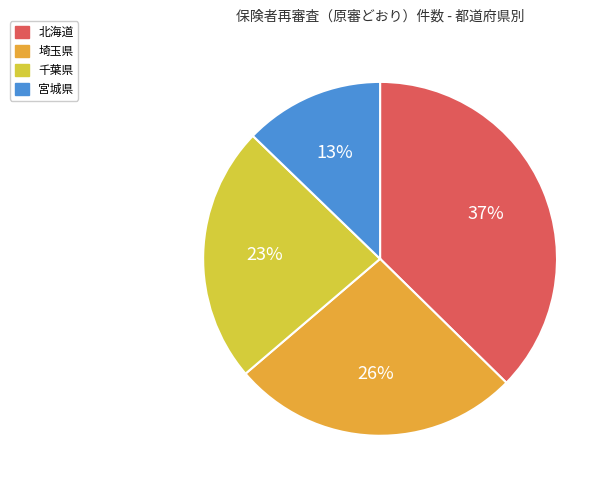

To the nearest percent, what is the average slice percentage?

25%